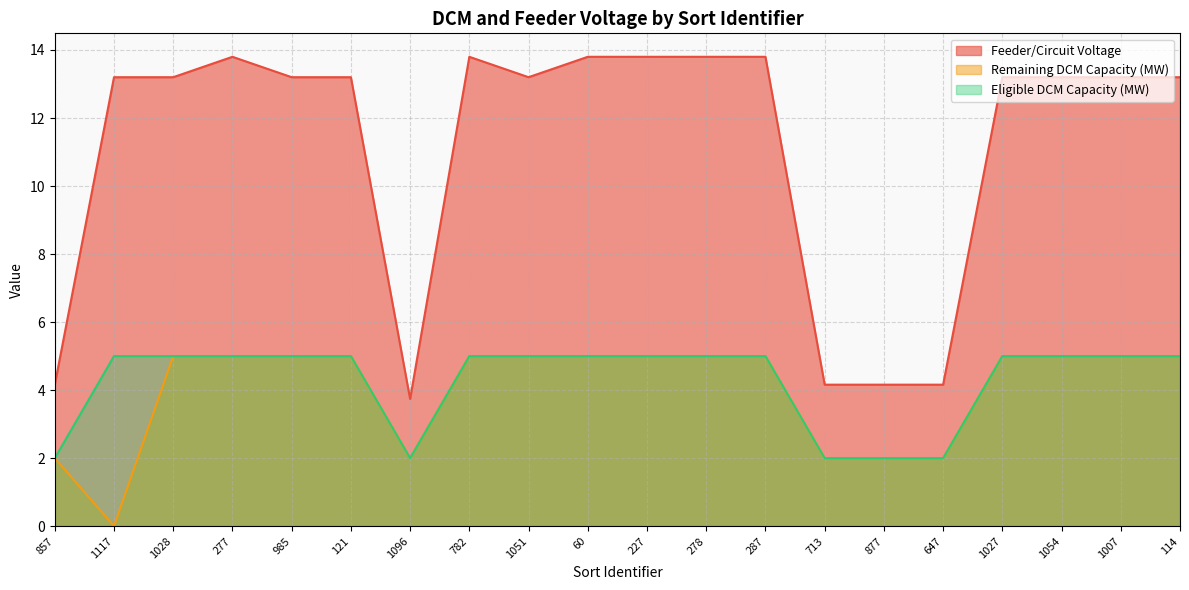

At which category is the sum across all series the highest?

277